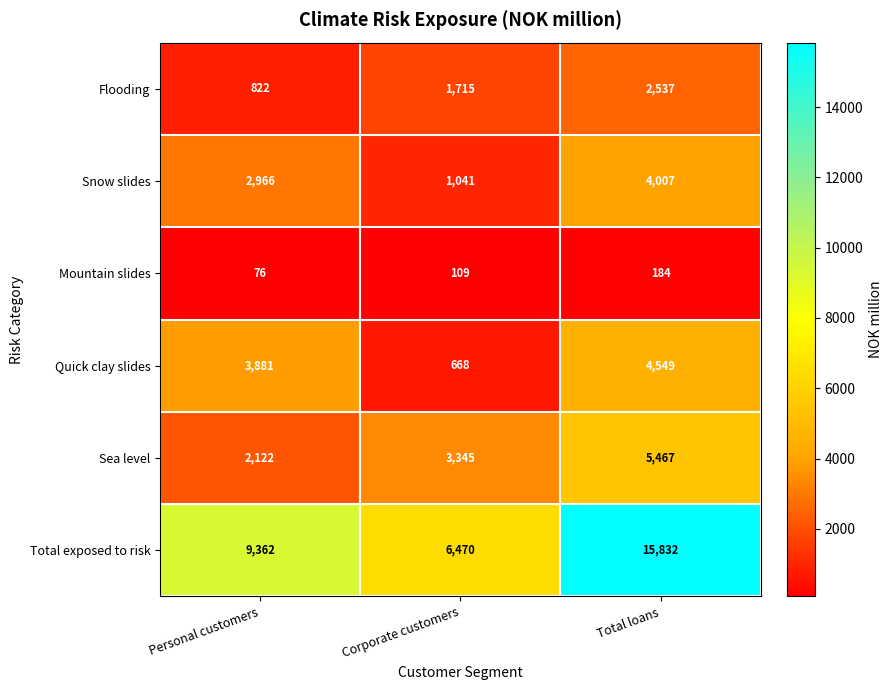

Count the number of categories in the chart.

3